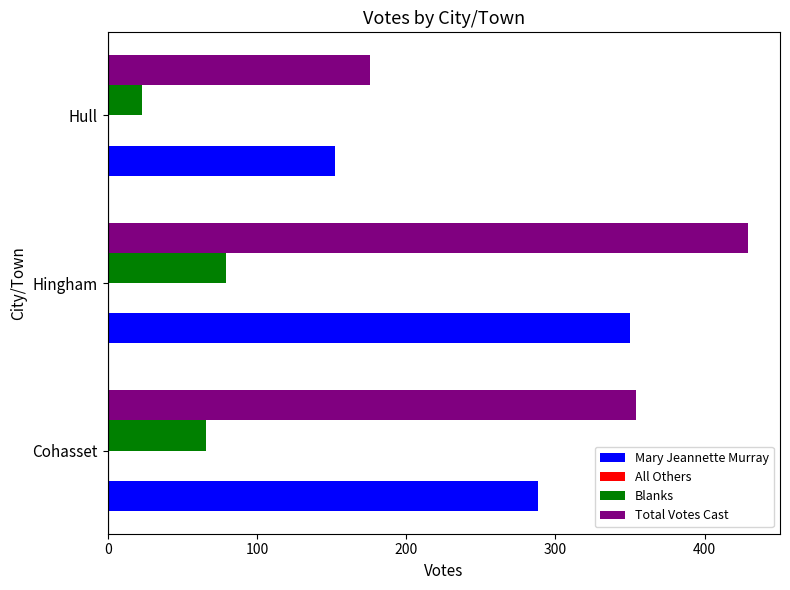

True or false: Mary Jeannette Murray has a value of 350 at Hingham.

True